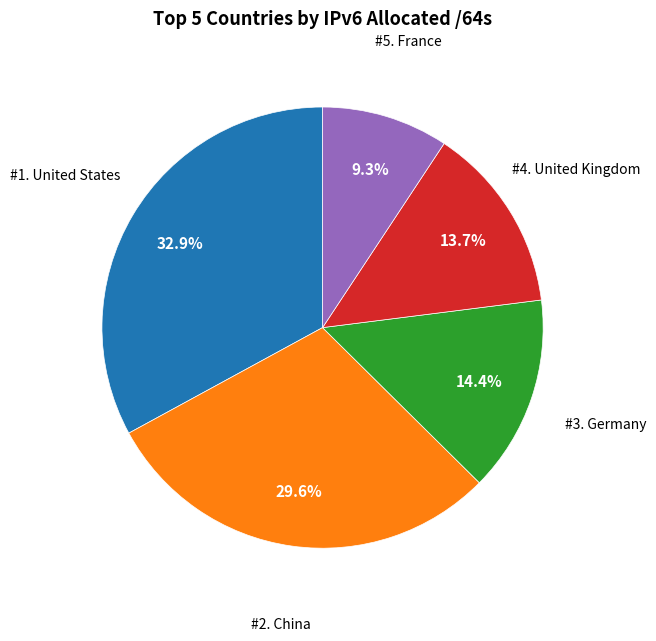

Is there any slice that represents more than half of the pie?

No